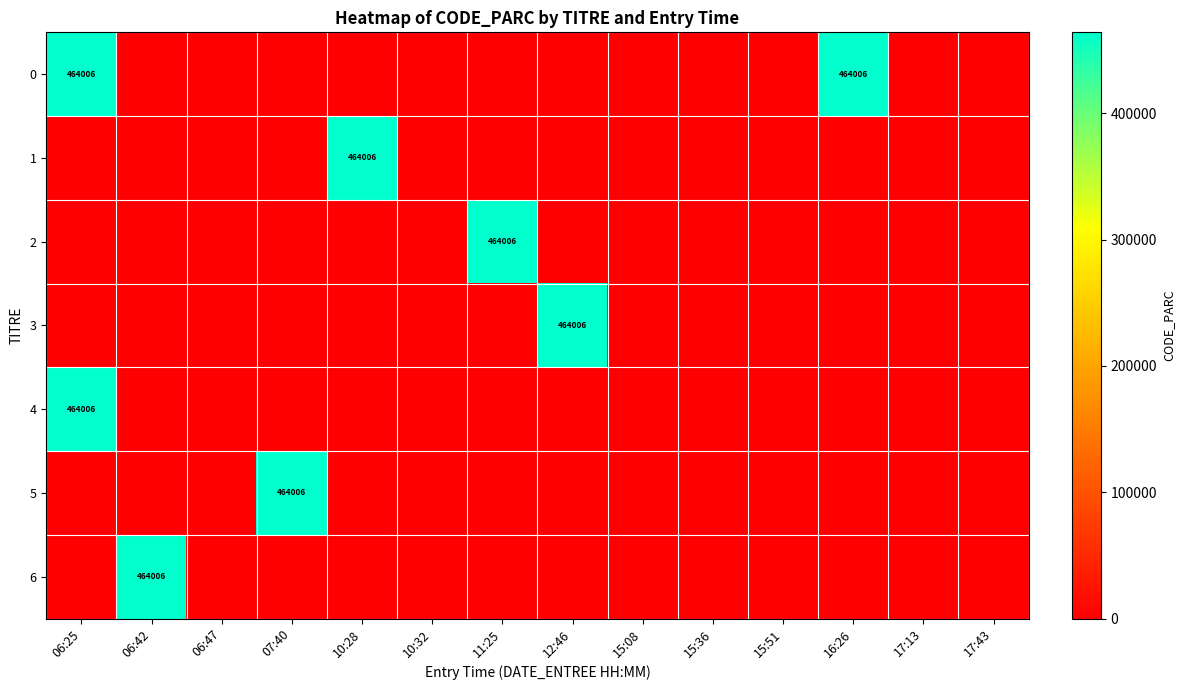

At how many categories does at least one series exceed 169980?

7